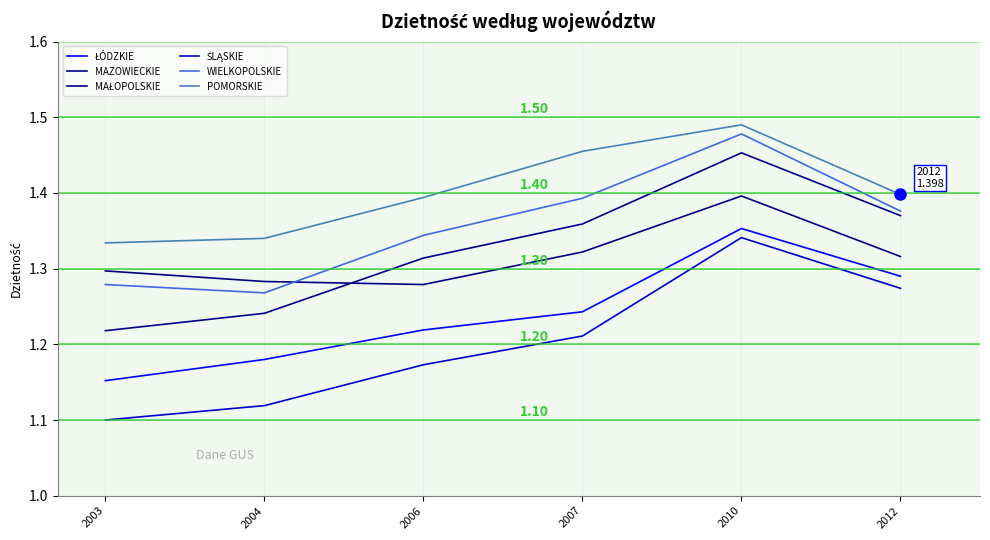

At which category is the sum across all series the highest?

2010